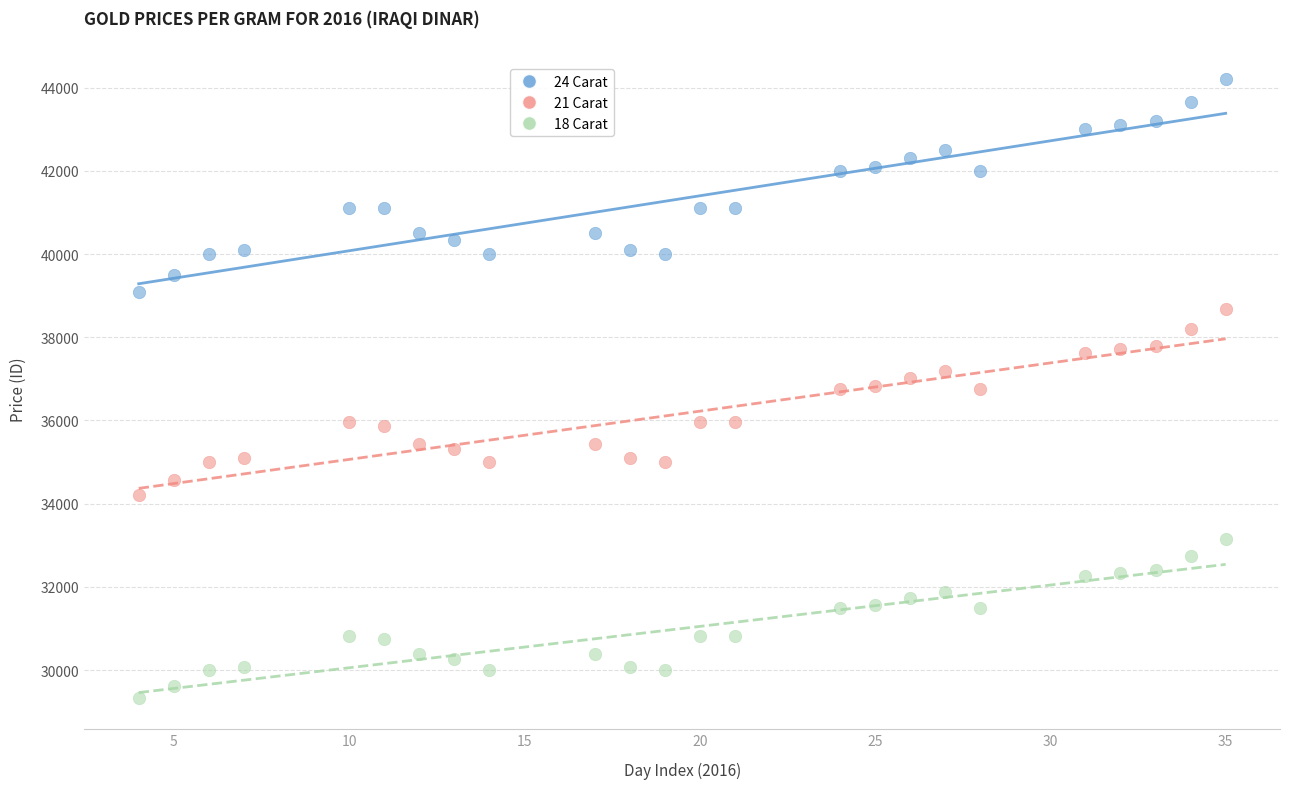

Across all data points, what is the range of X values (max minus min)?

31